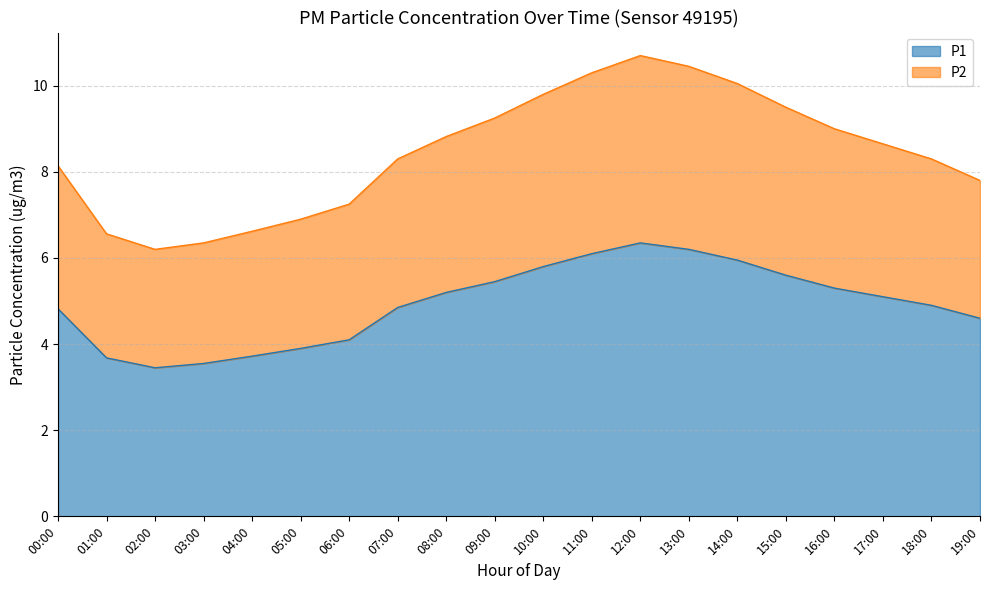

How many values in the P2 series are below 8?

7